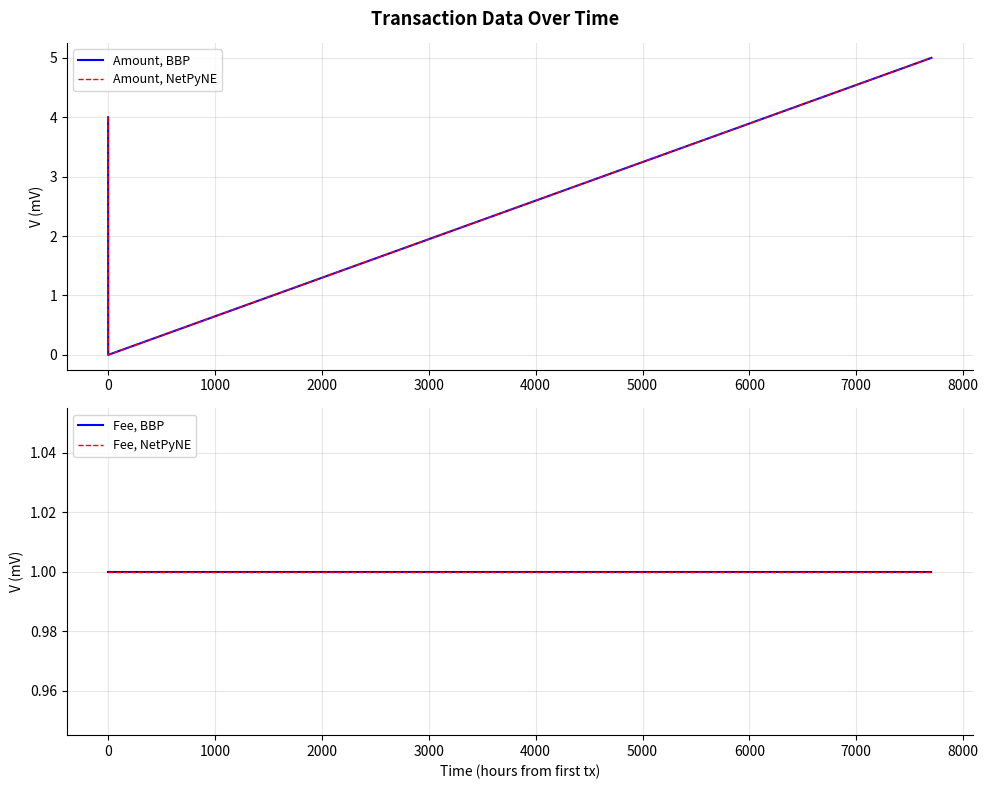

Count the number of data series in this chart.

4